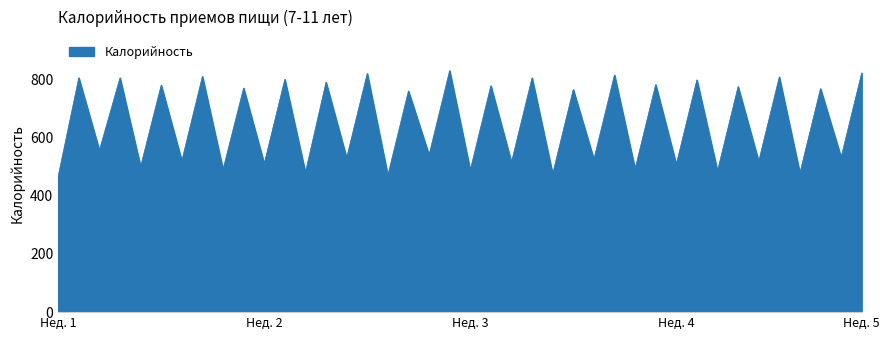

What is the average value?

649.1